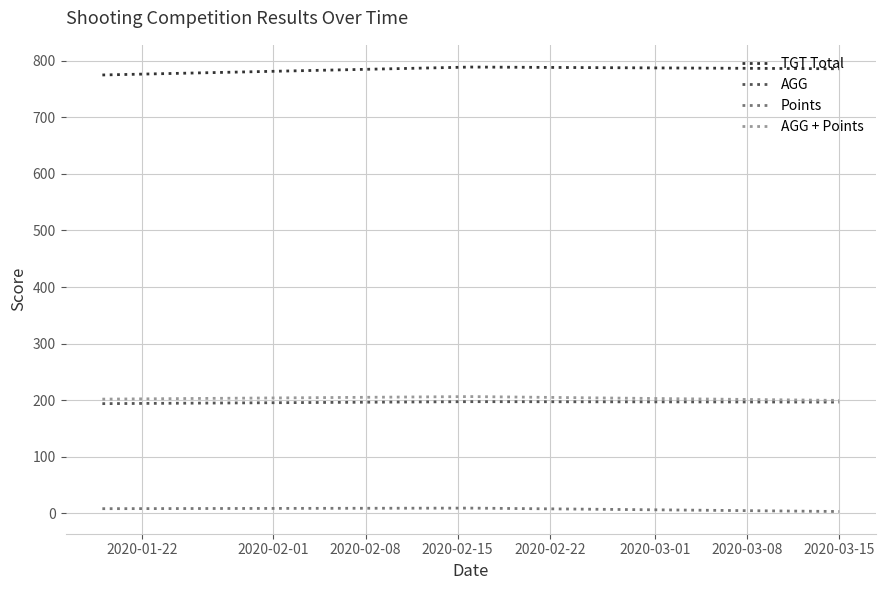

What is the greatest value displayed?

789.0